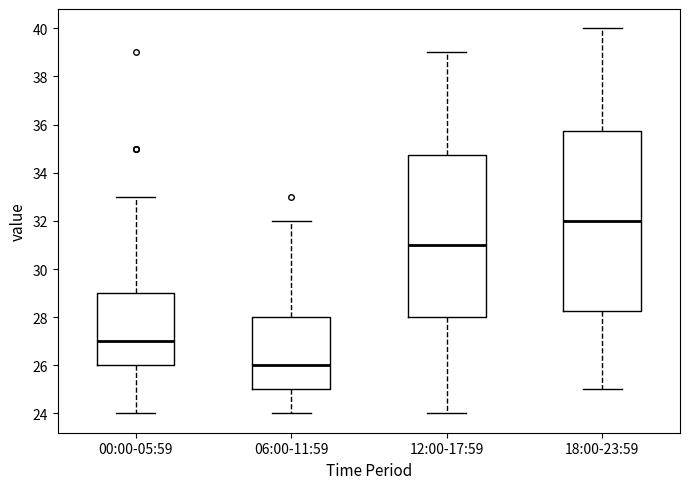

Reading left to right, transcribe this box plot: for each box, give where its median line is, the range the box spans, and where its two whiskers end, as read against the y-axis. The values are not printed on the chart, so give them approximately, as read against the axis.

00:00-05:59: median 27.0, box 26.0 to 29.0, whiskers 24.0 to 33.0
06:00-11:59: median 26.0, box 25.0 to 28.0, whiskers 24.0 to 32.0
12:00-17:59: median 31.0, box 28.0 to 34.8, whiskers 24.0 to 39.0
18:00-23:59: median 32.0, box 28.2 to 35.8, whiskers 25.0 to 40.0